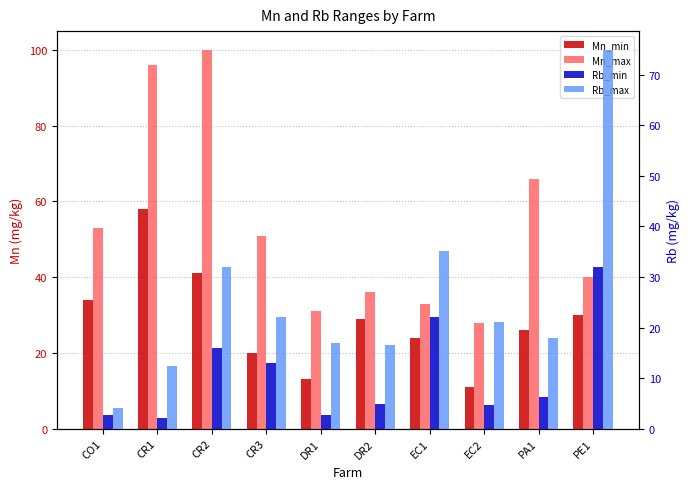

Which category has the lowest value in the Mn_max series?

EC2